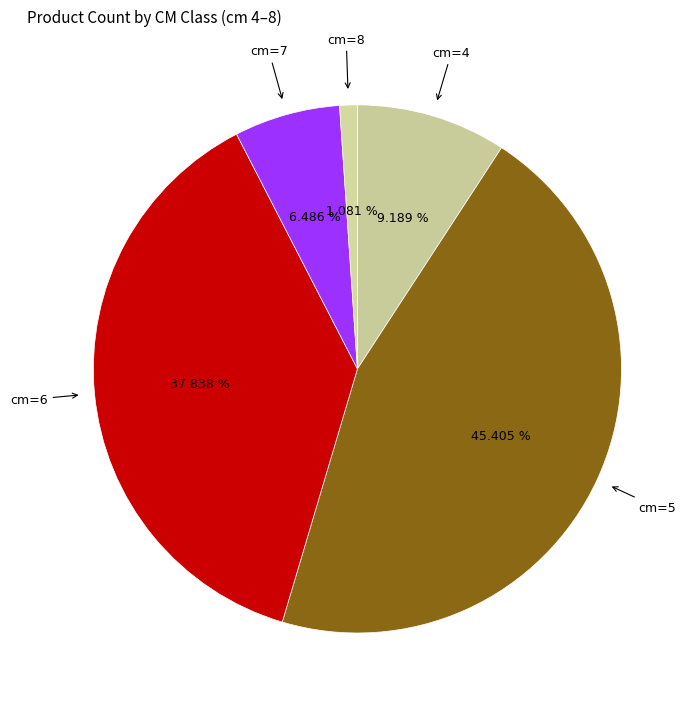

How many segments does this pie chart have?

5